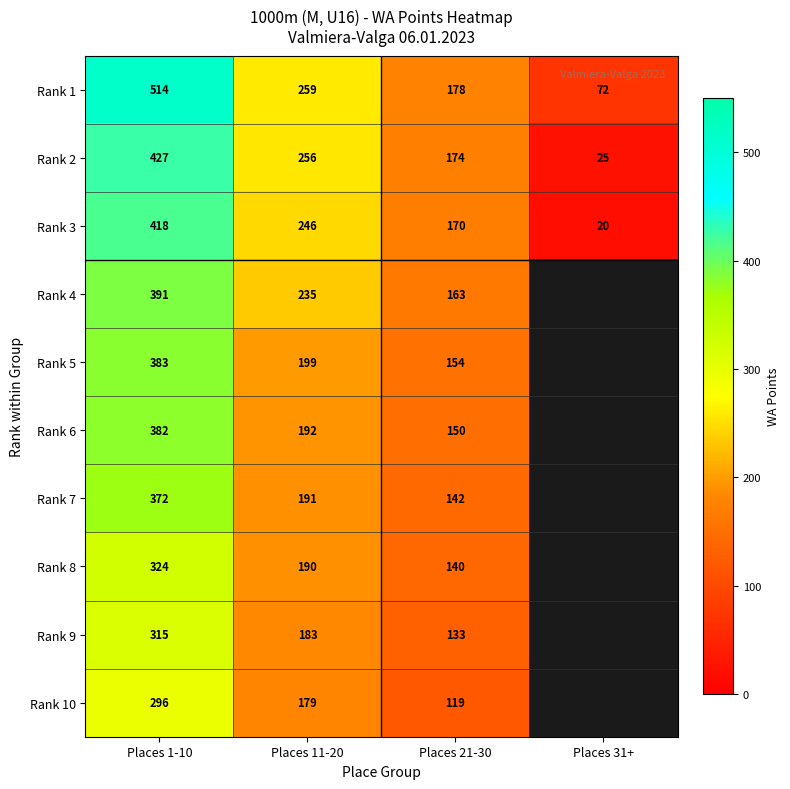

At which category is the sum across all series the highest?

Places 1-10